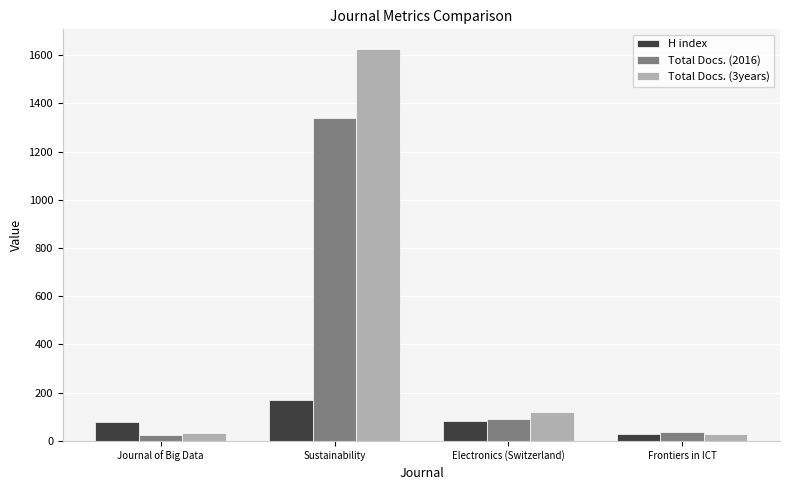

What is the difference between the second highest and second lowest values in the Total Docs. (2016) series?

56